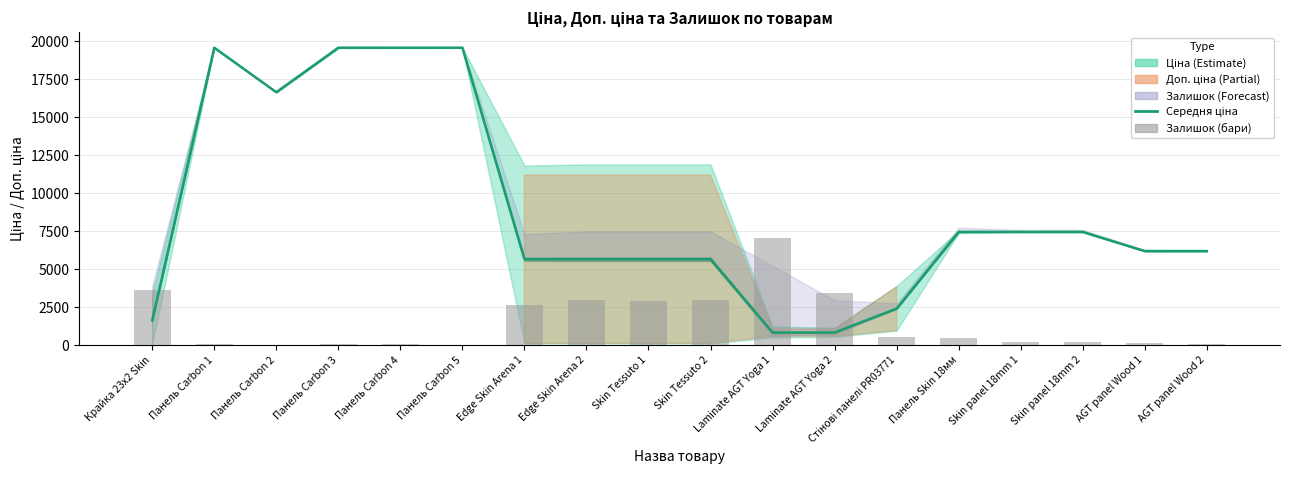

Rank the categories by Залишок (бари) value from lowest to highest.

Панель Carbon 2, Панель Carbon 5, Панель Carbon 4, Панель Carbon 1, Панель Carbon 3, AGT panel Wood 2, AGT panel Wood 1, Skin panel 18mm 1, Skin panel 18mm 2, Панель Skin 18мм, Стінові панелі PR03771, Edge Skin Arena 1, Skin Tessuto 1, Edge Skin Arena 2, Skin Tessuto 2, Laminate AGT Yoga 2, Крайка 23x2 Skin, Laminate AGT Yoga 1